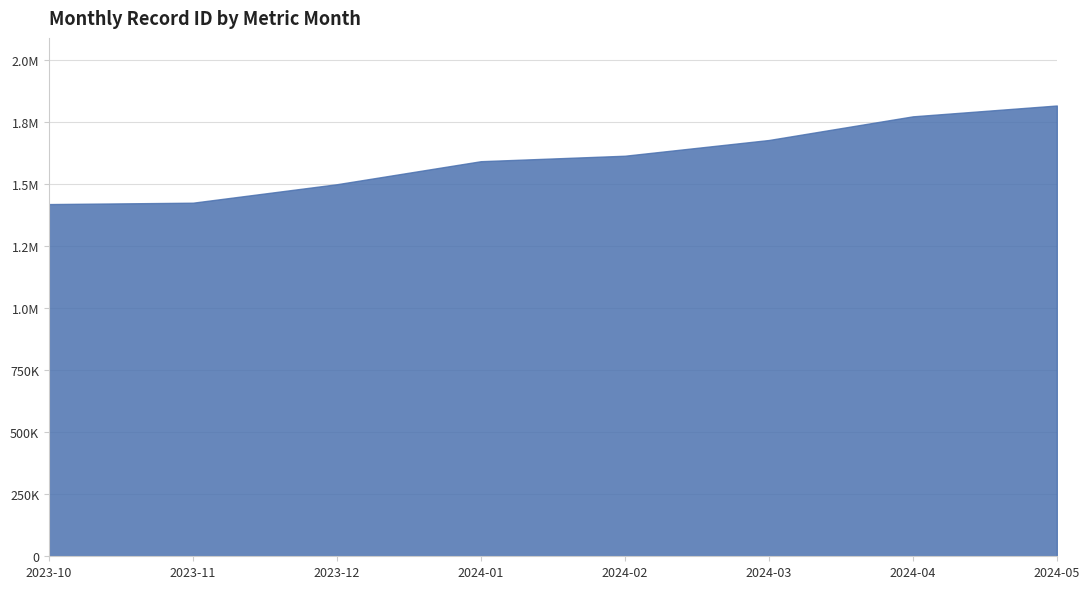

What is the ratio of the value at 2024-02 to the value at 2024-04?

0.9